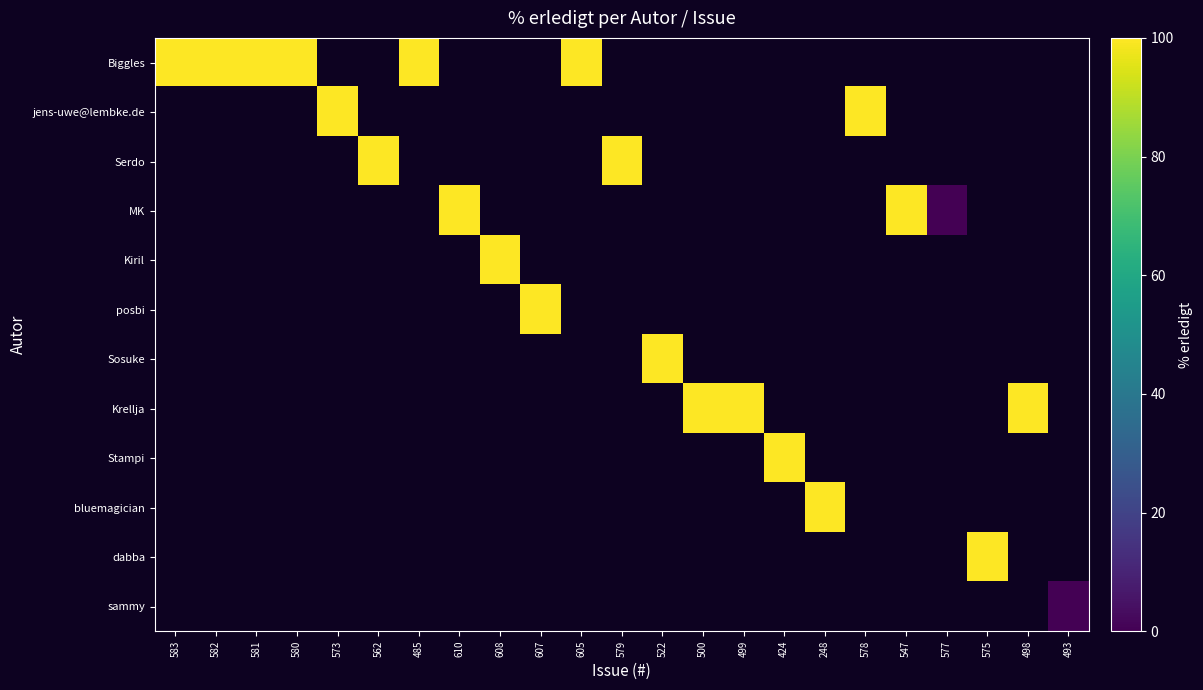

At which label does Biggles reach its peak?

583